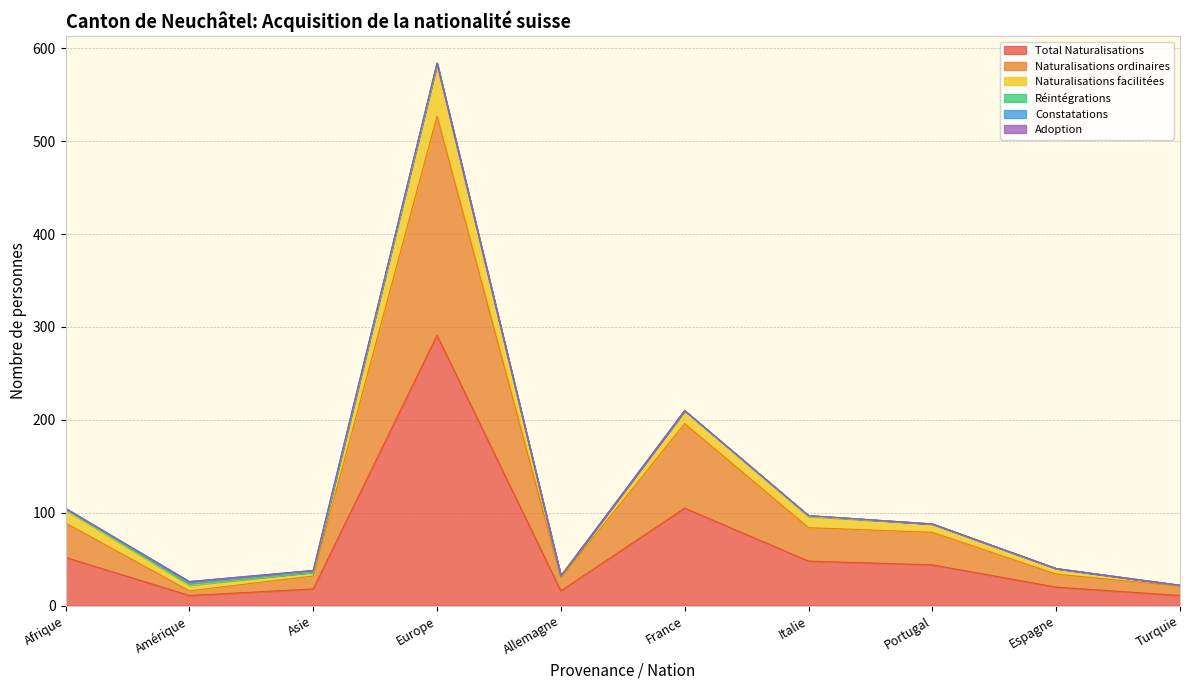

Which has a higher value, Portugal or Europe?

Europe